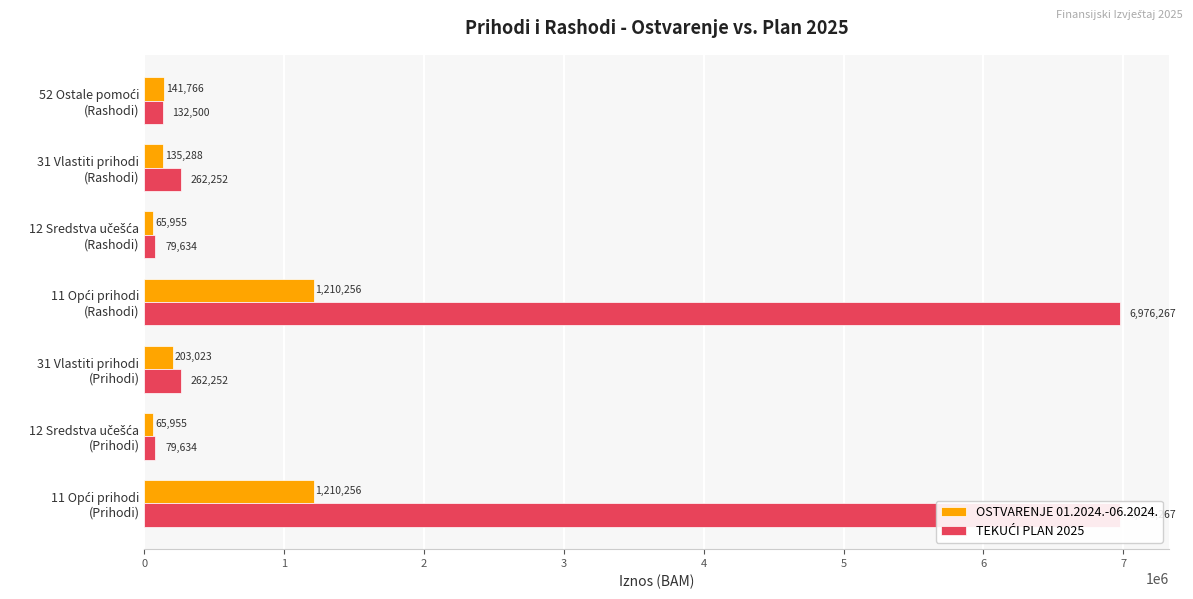

How many bars are there in each group?

2